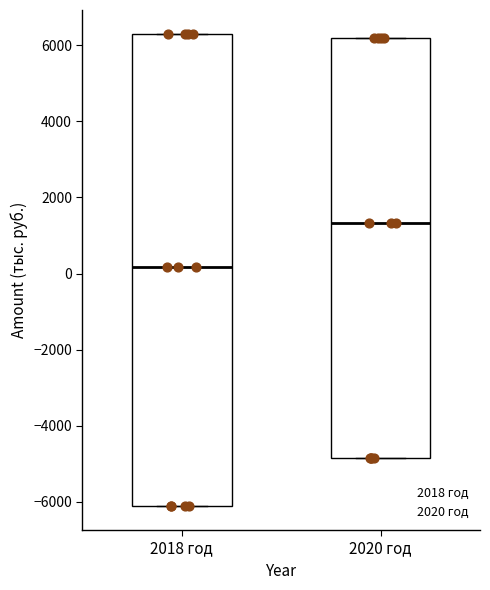

Which box has the lowest median line?

2018 год